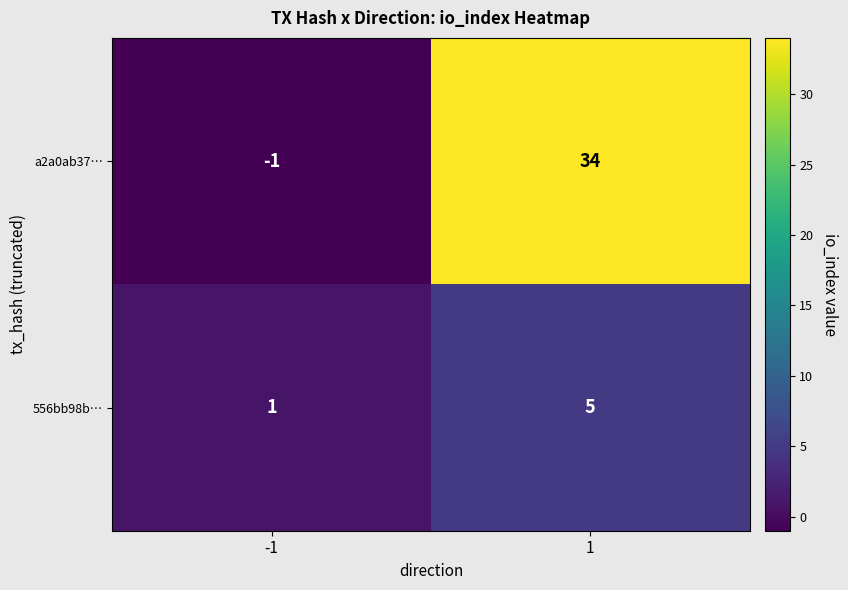

Rank the series by their average value, from highest to lowest.

a2a0ab37…, 556bb98b…